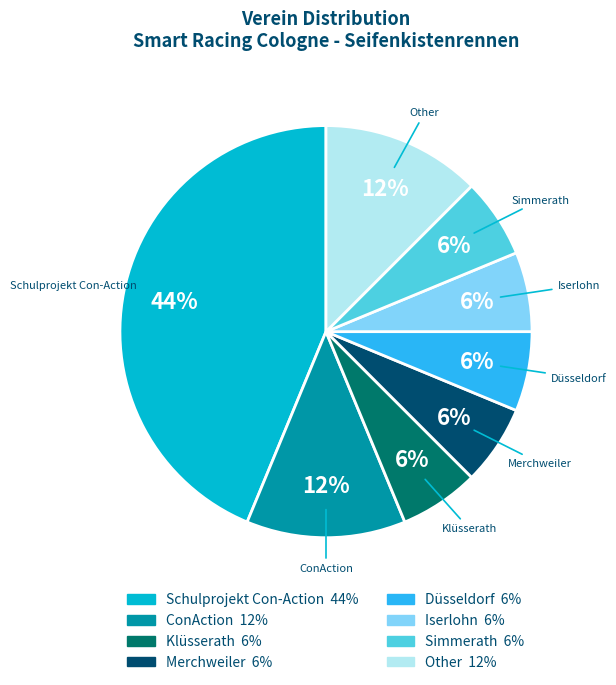

How many segments does this pie chart have?

8